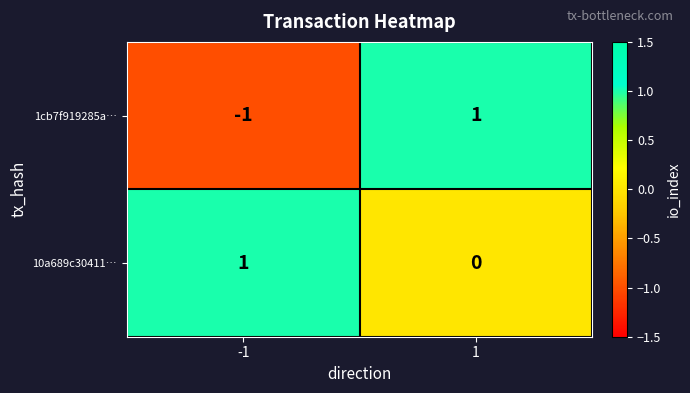

How many data points does each series have?

2